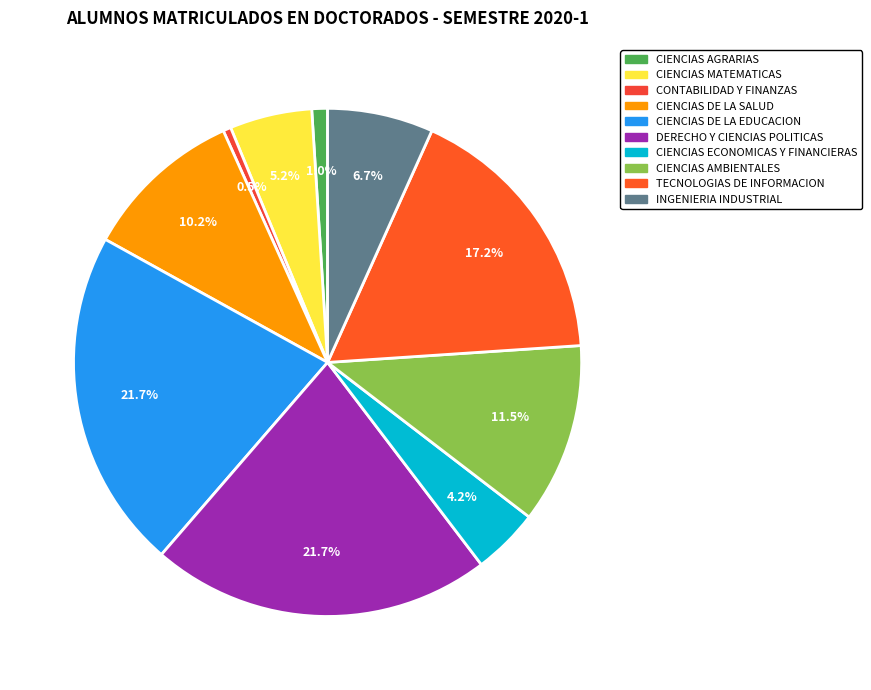

What percentage is the DERECHO Y CIENCIAS POLITICAS slice, to the nearest percent?

22%